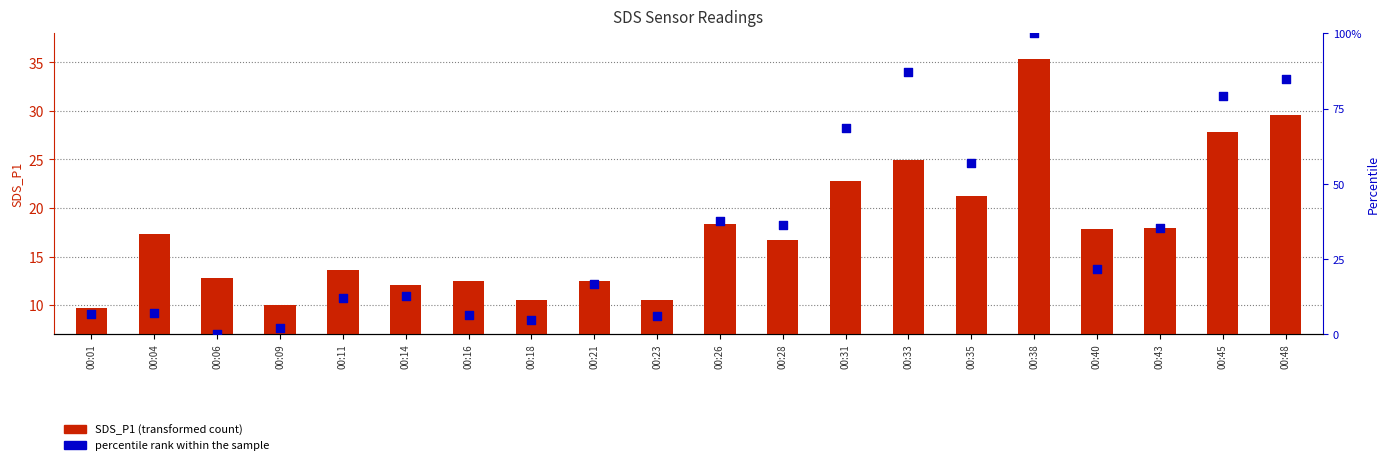

At which category is the sum across all series the highest?

00:38